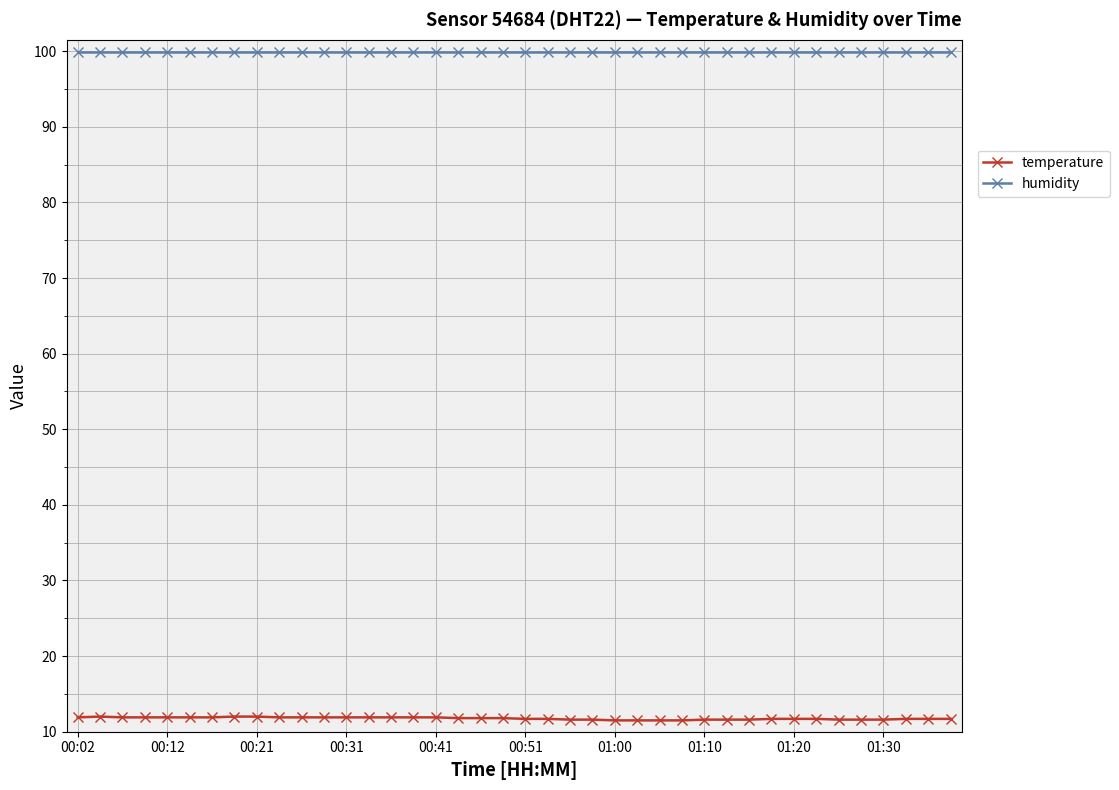

Does the chart display data point markers on the line(s)?

Yes